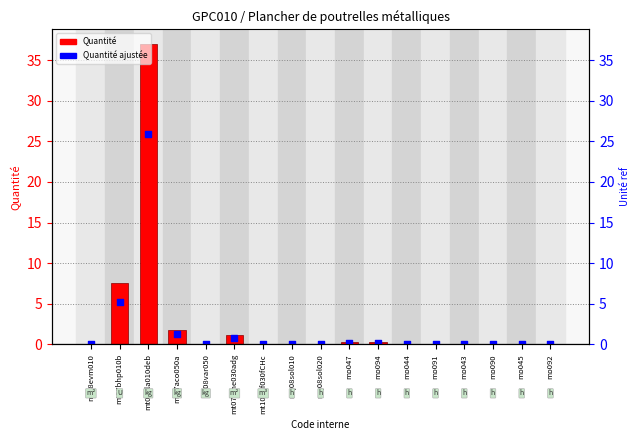

Which series contains the highest Y value?

Quantité